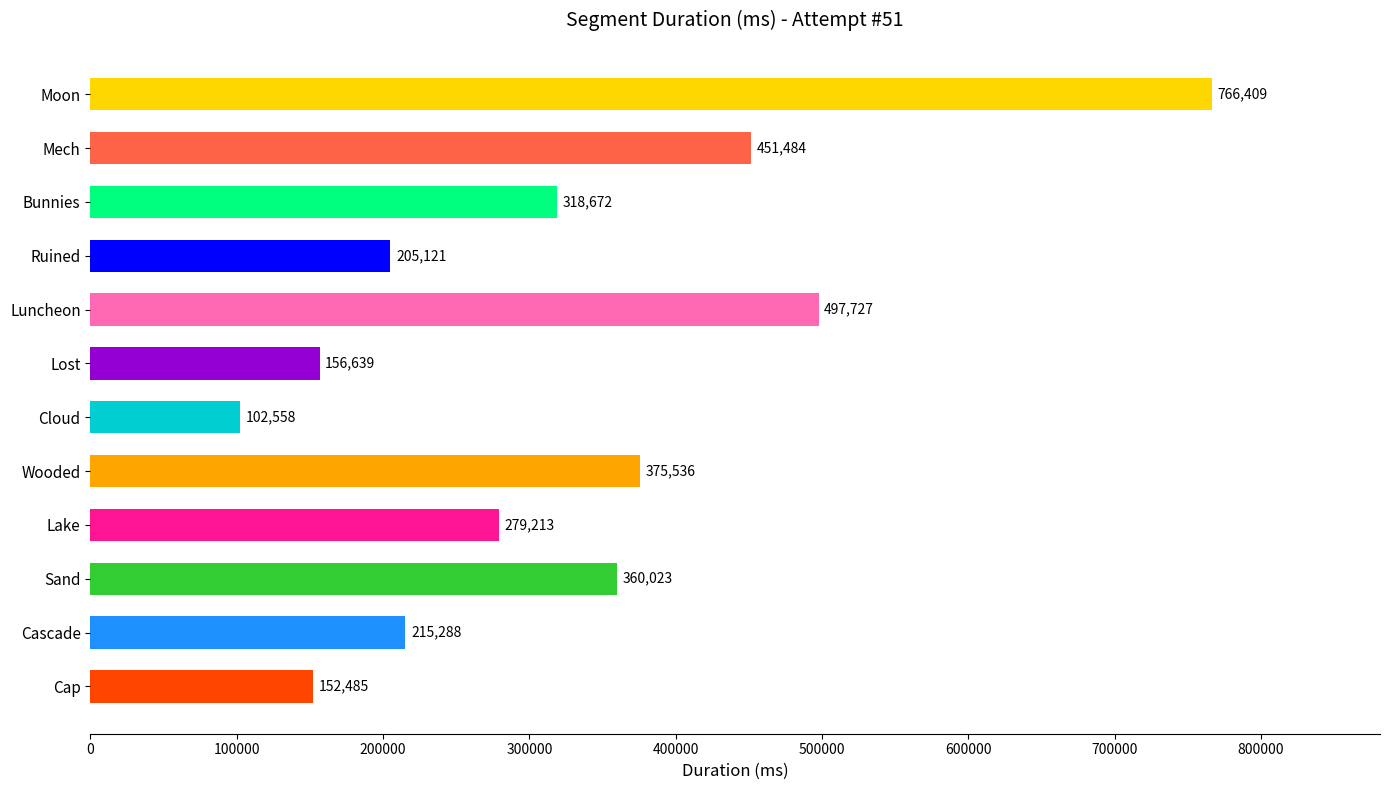

The chart shows a value of 318672 at Bunnies. True or false?

True